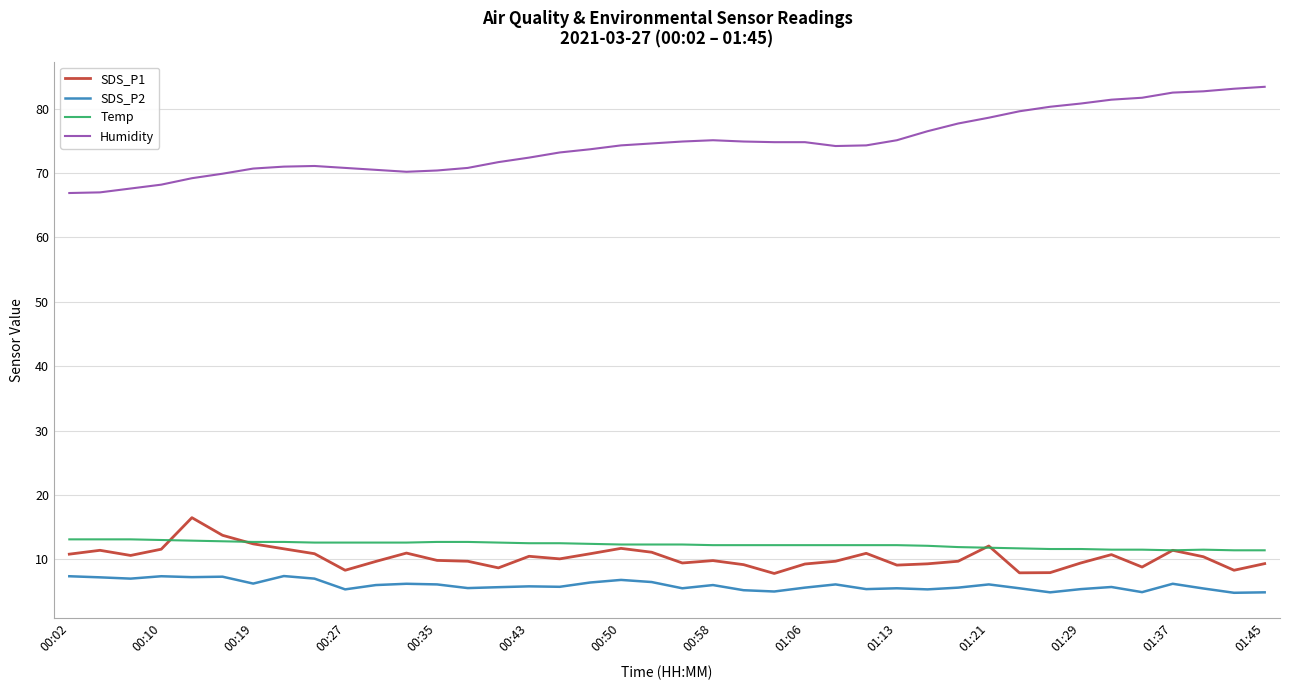

True or false: Humidity and SDS_P2 cross at least once.

False